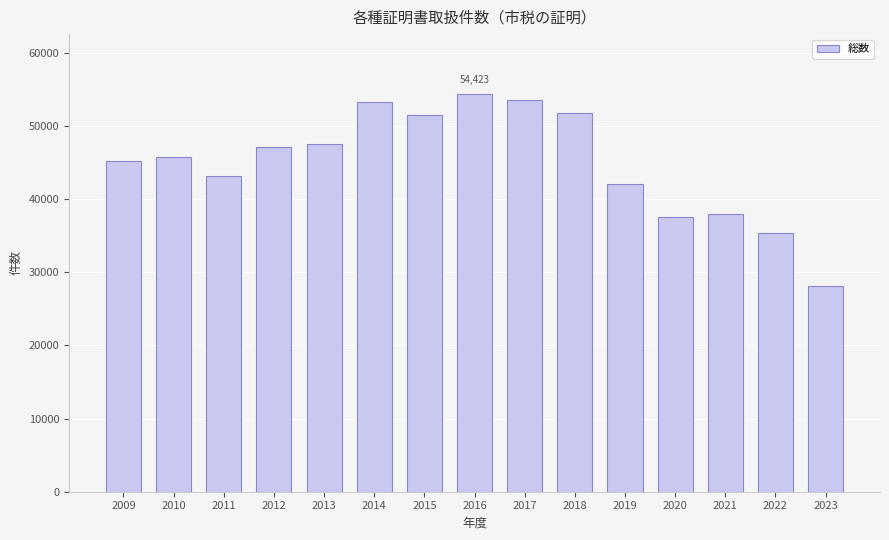

Is it true that the value at 2021 is 37986?

True